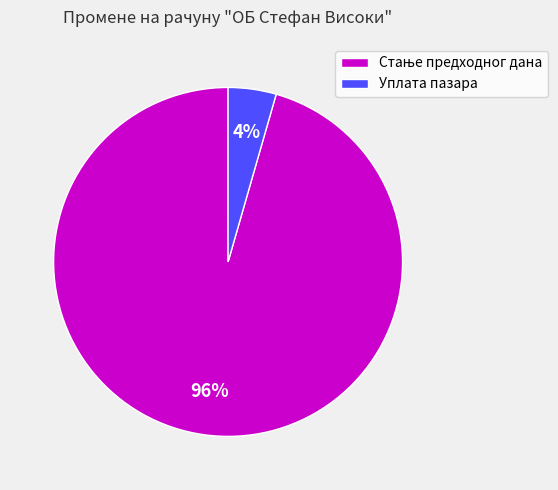

What percentage is the Уплата пазара slice, to the nearest percent?

4%